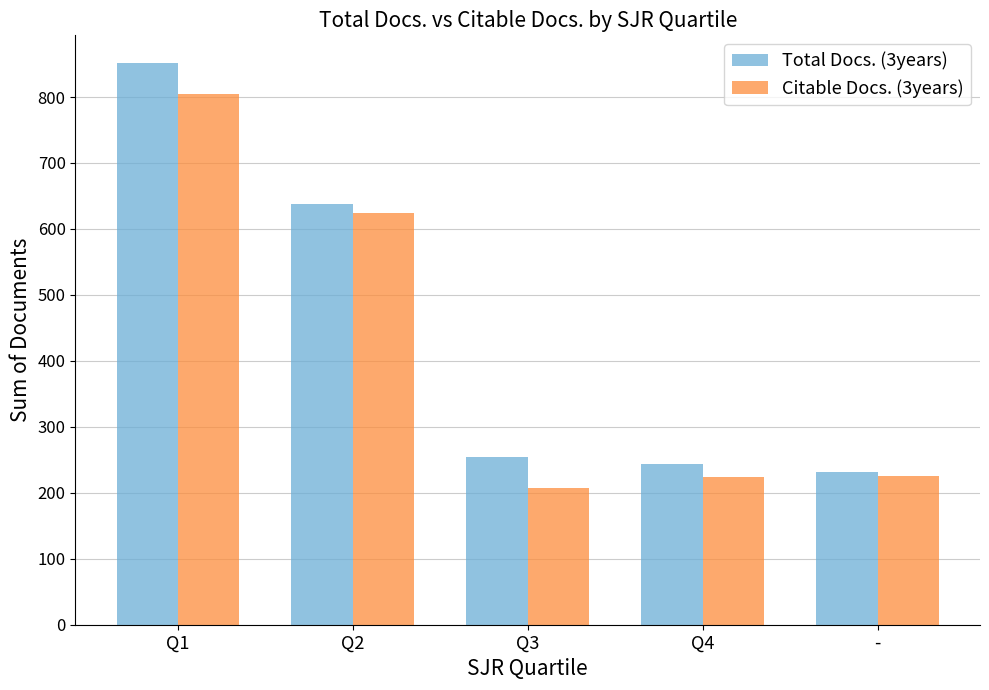

How many bars are there in each group?

2